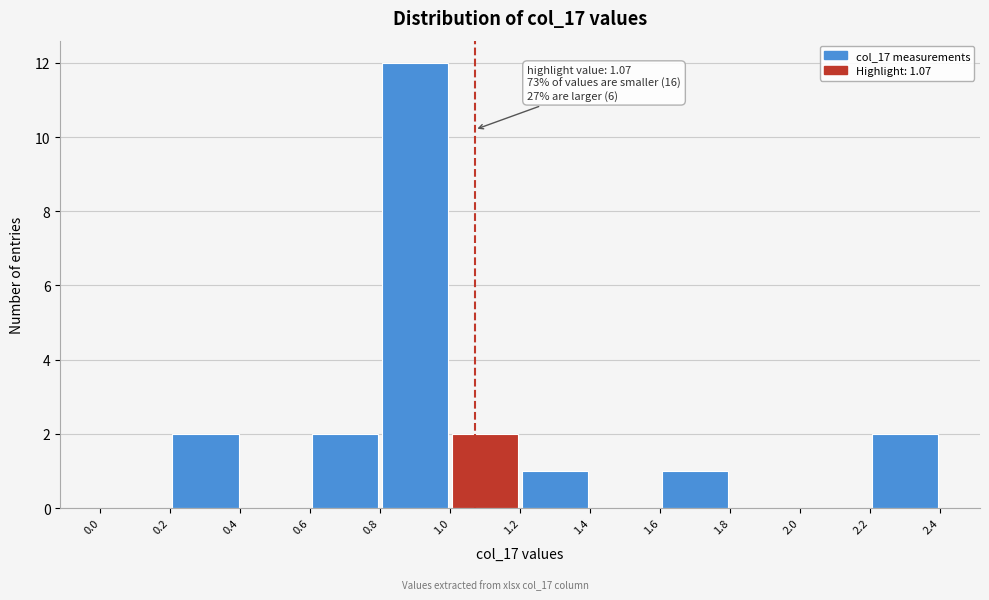

Which range on the x-axis has the tallest bar?

0.8 to 1.0